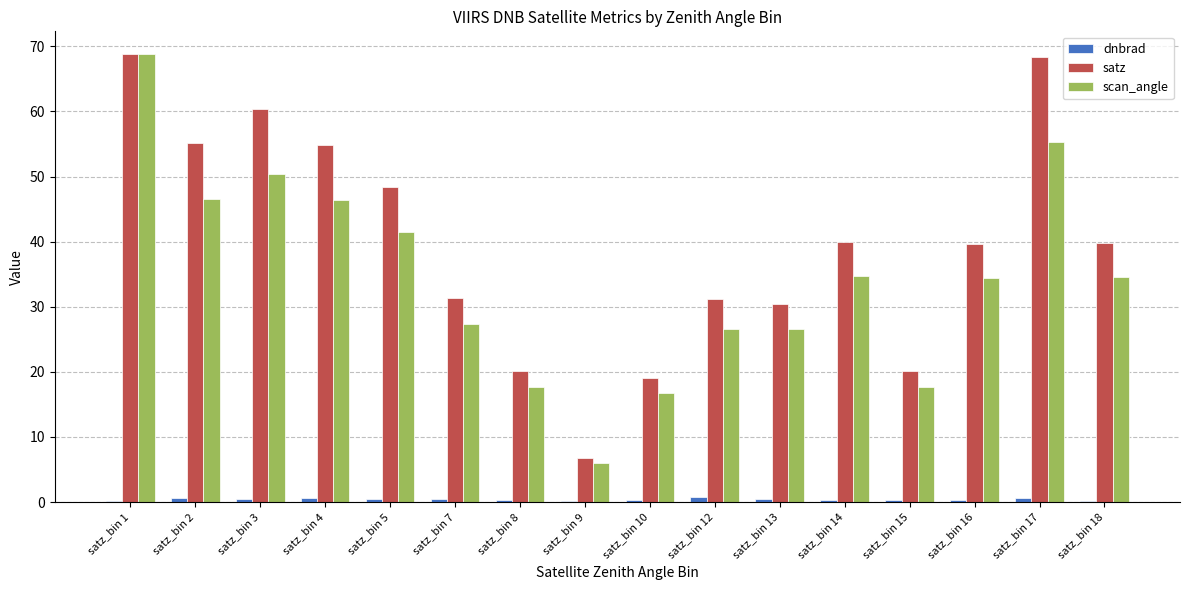

Which series changed the most between satz_bin 1 and satz_bin 3?

scan_angle